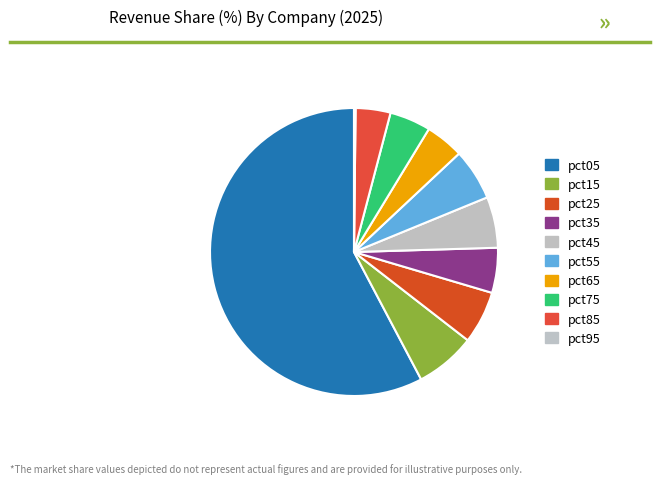

Does pct05 represent more than half of the total?

Yes